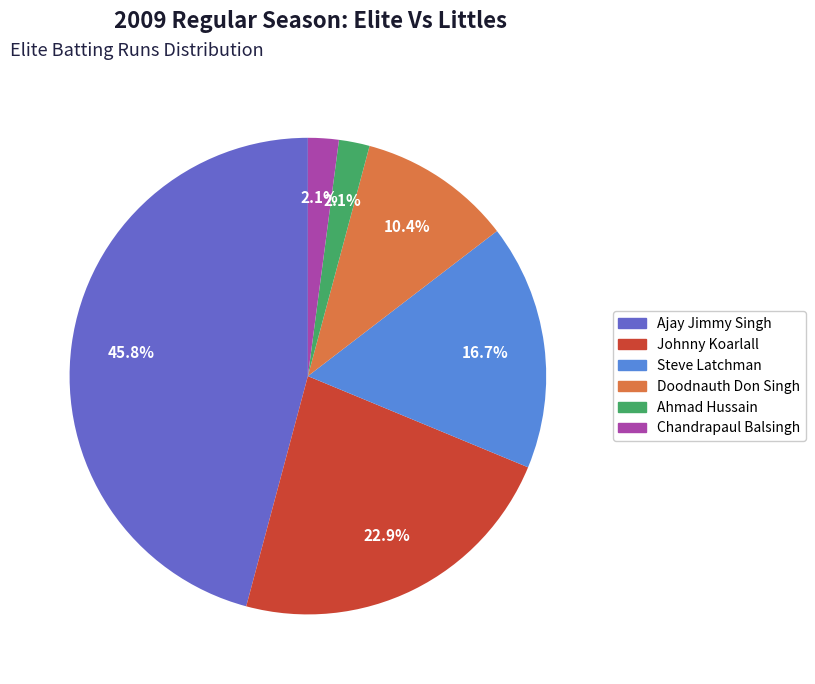

Is there any slice that represents more than half of the pie?

No